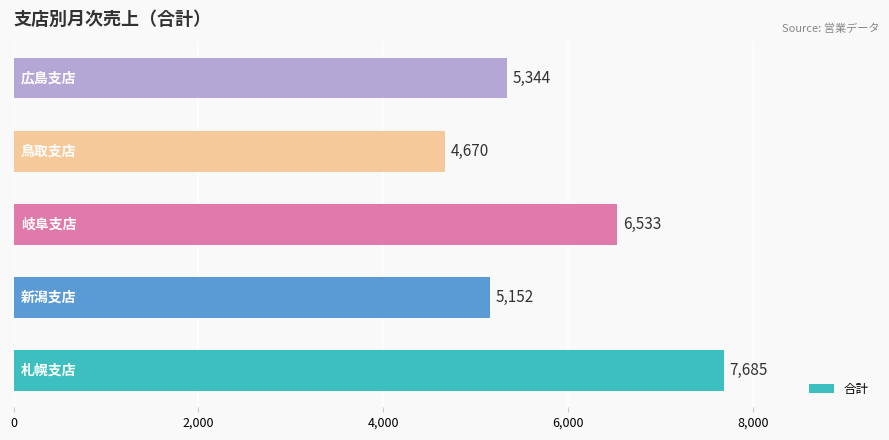

What is the smallest value displayed?

4670